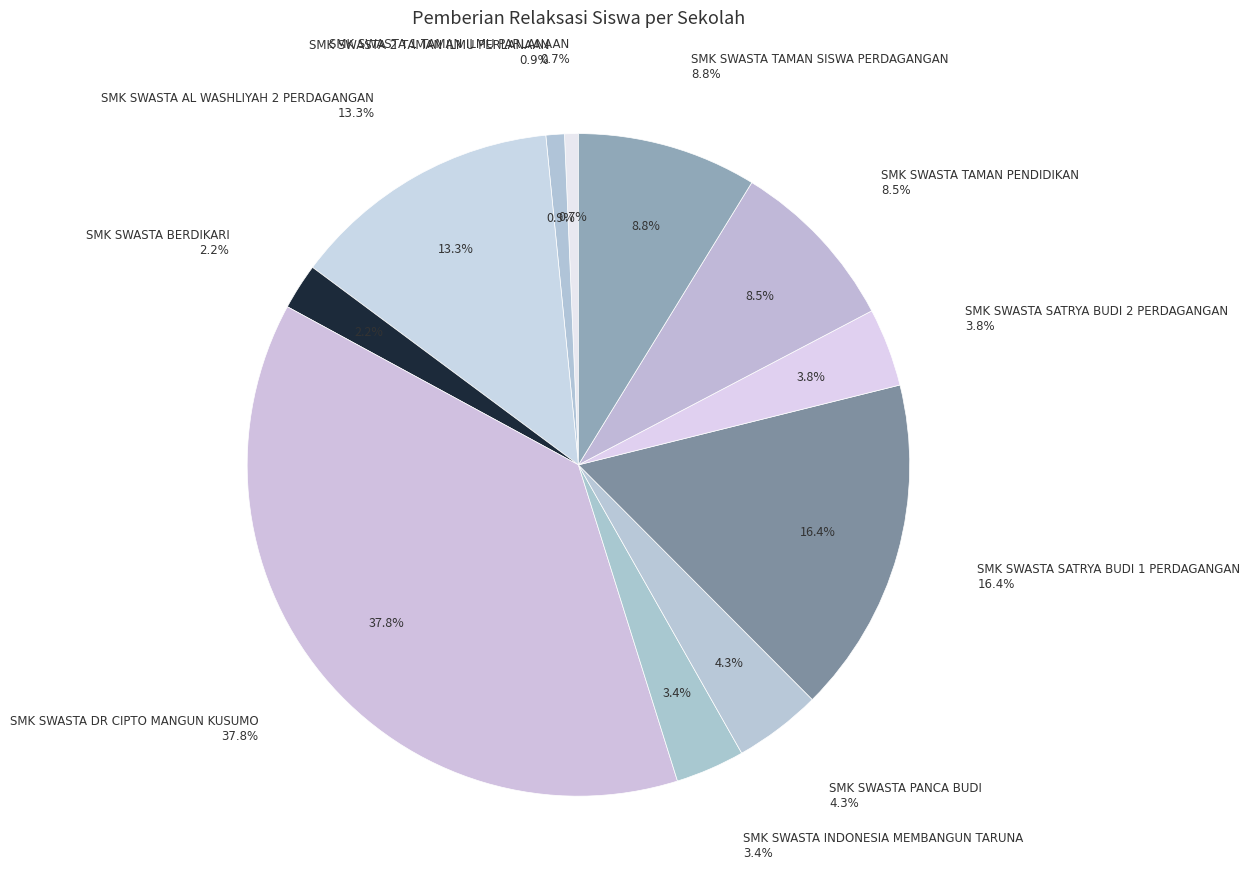

Combined, what portion of the pie is SMK SWASTA TAMAN PENDIDIKAN and SMK SWASTA SATRYA BUDI 2 PERDAGANGAN?

12.4%